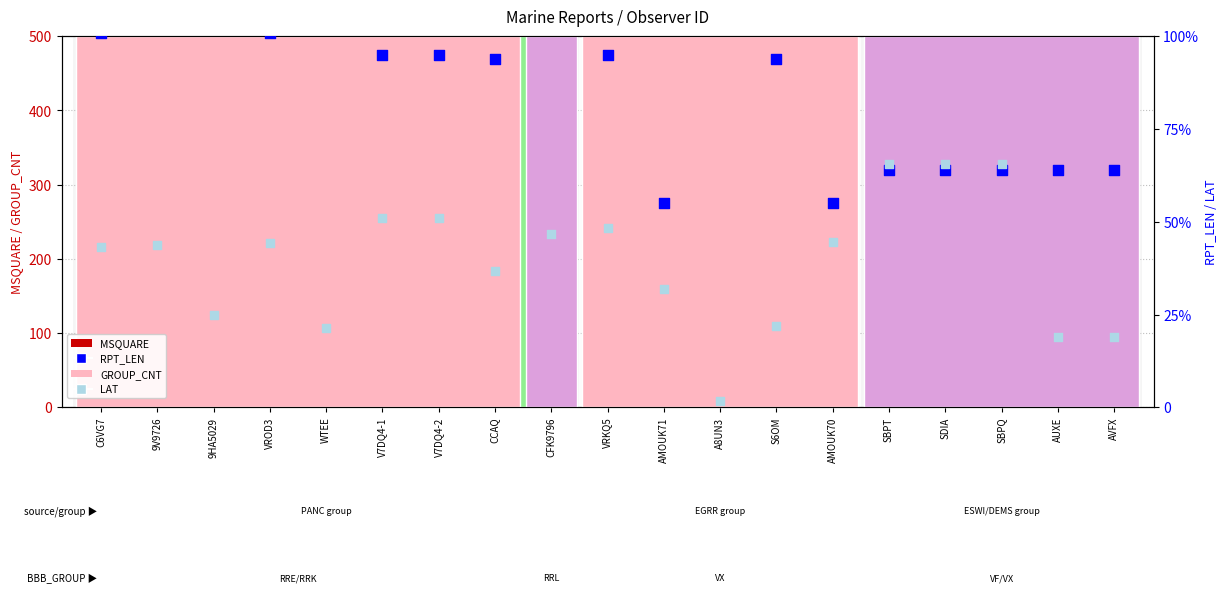

At which category is the sum across all series the highest?

CCAQ